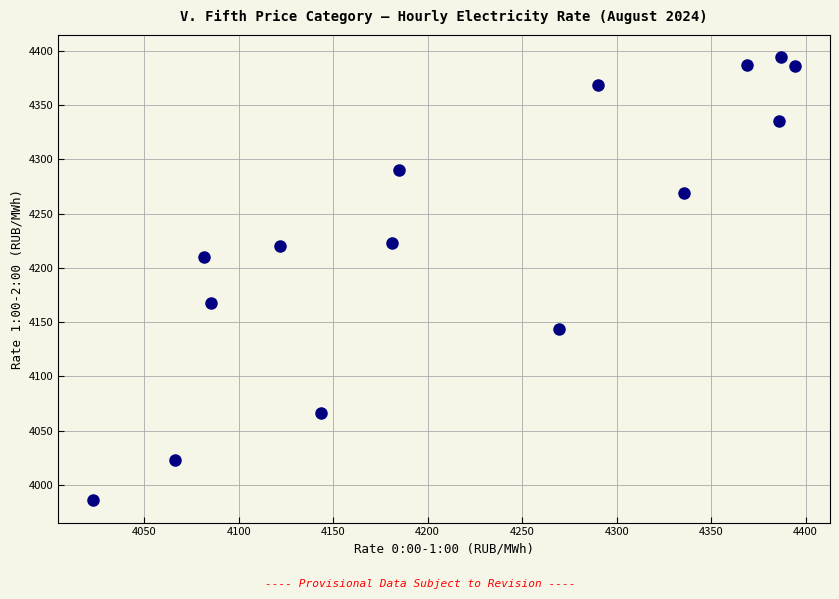

What is the range of Y values (max minus min)?

408.7